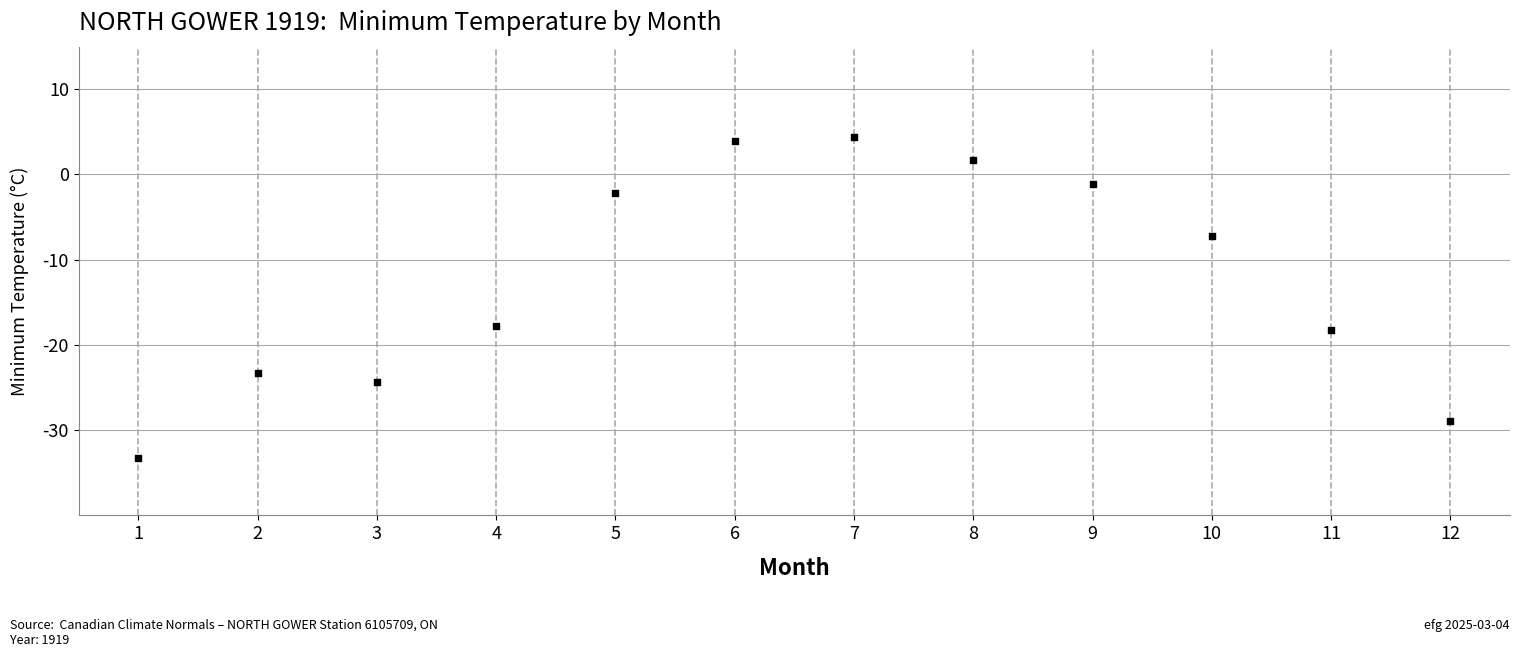

What is the range of X values (max minus min)?

11.0